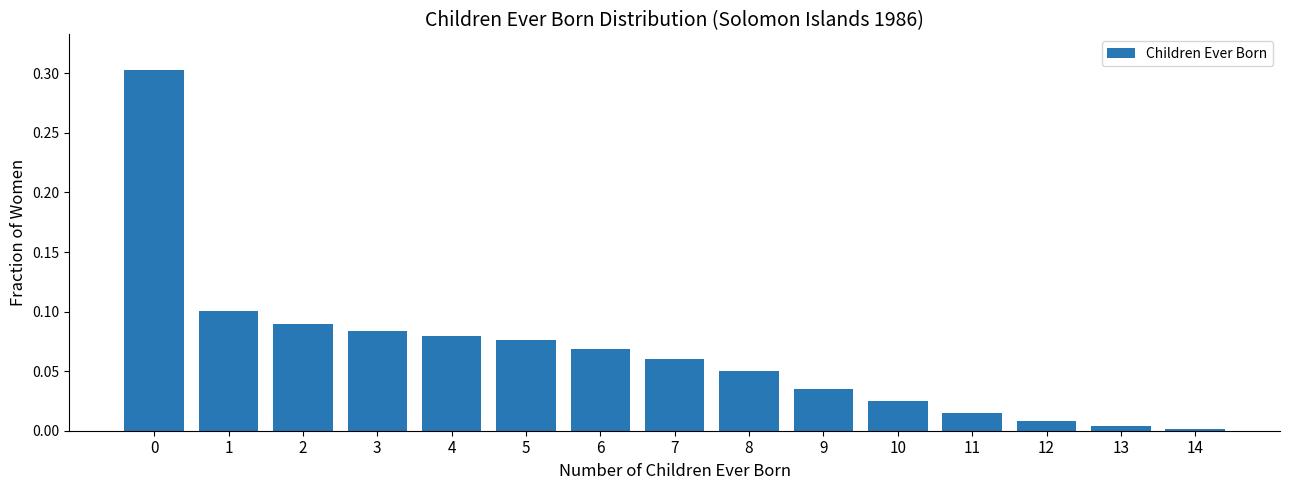

Between 7 and 6, which is larger?

6